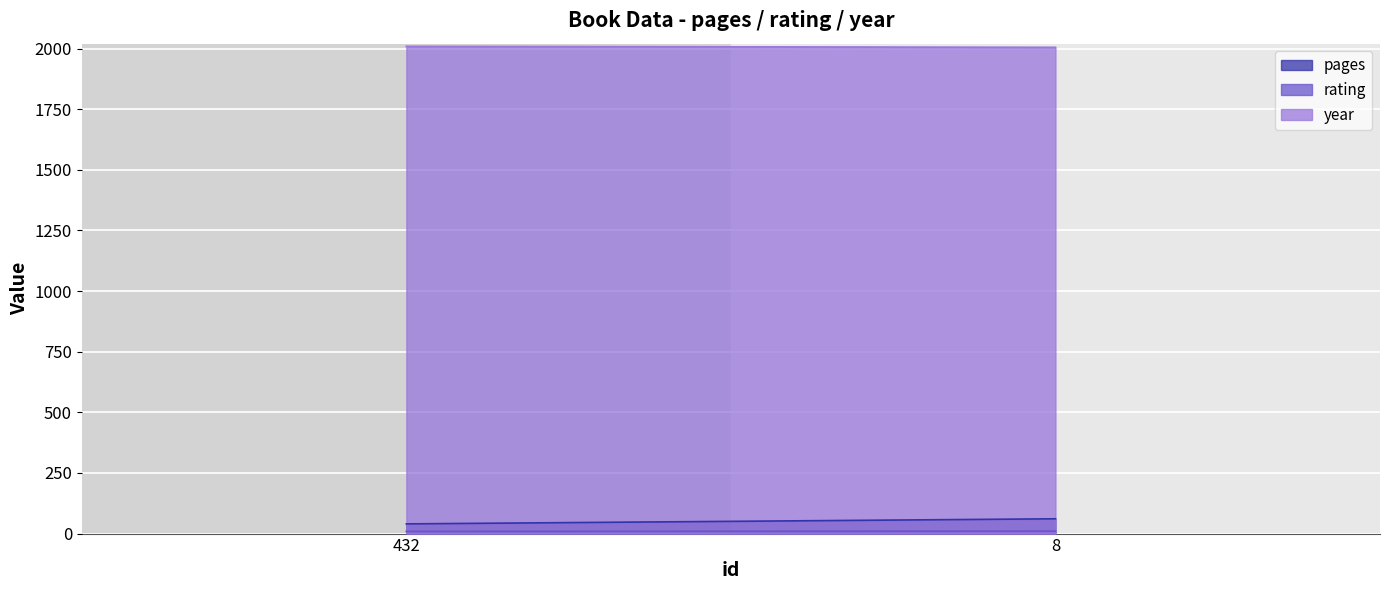

Rank the categories by rating value from highest to lowest.

8, 432